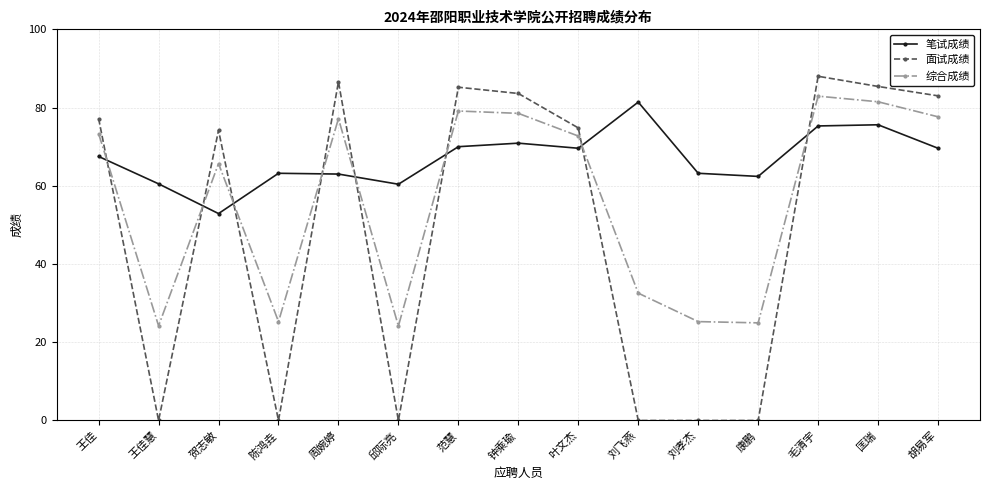

What is the difference between the second highest and minimum values in the 综合成绩 series?

57.3